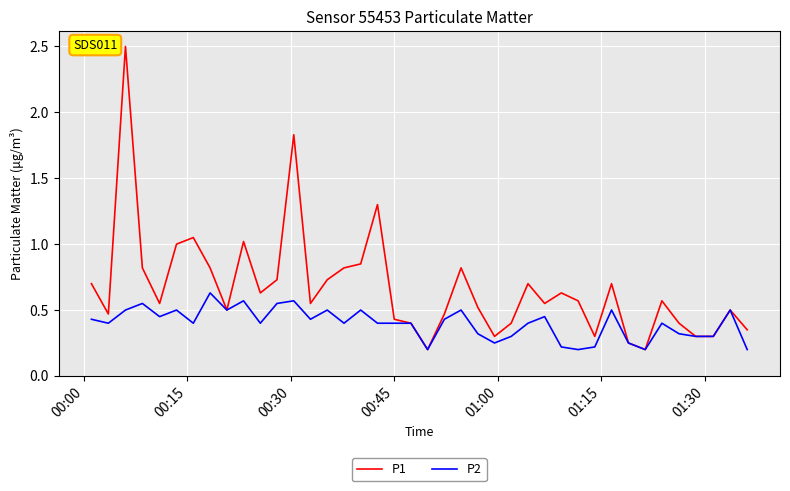

What is the greatest value displayed?

2.5